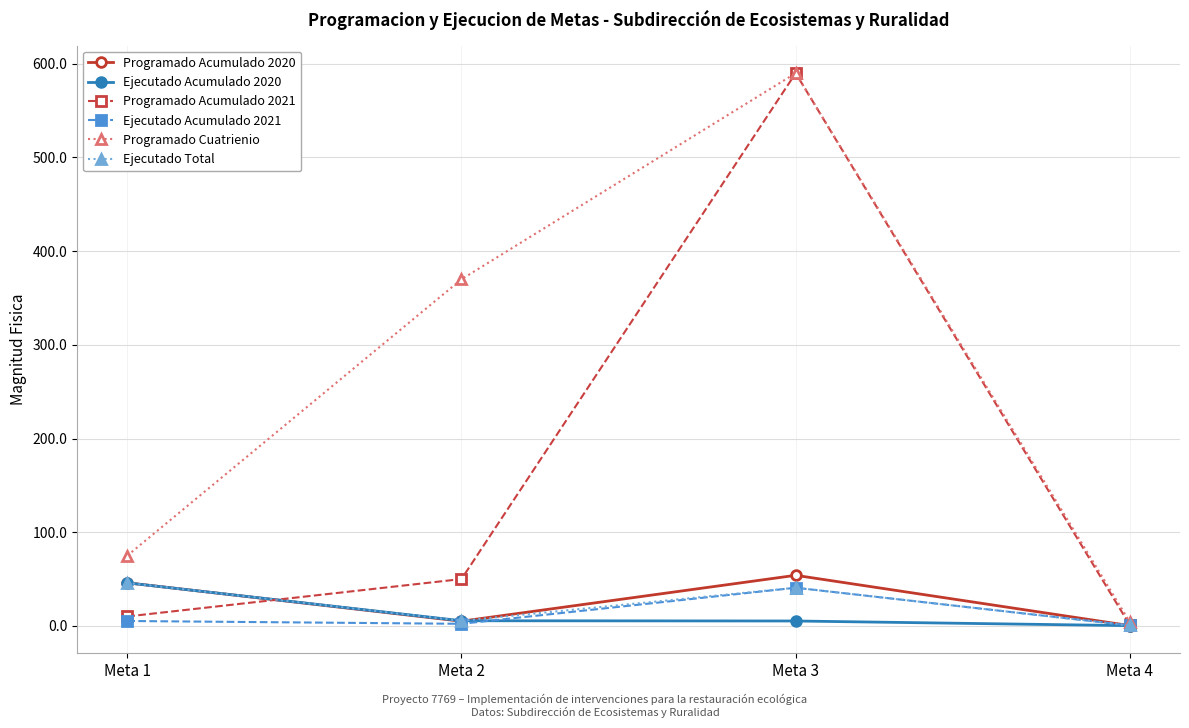

What are all the series names shown in the legend?

Programado Acumulado 2020, Ejecutado Acumulado 2020, Programado Acumulado 2021, Ejecutado Acumulado 2021, Programado Cuatrienio, Ejecutado Total